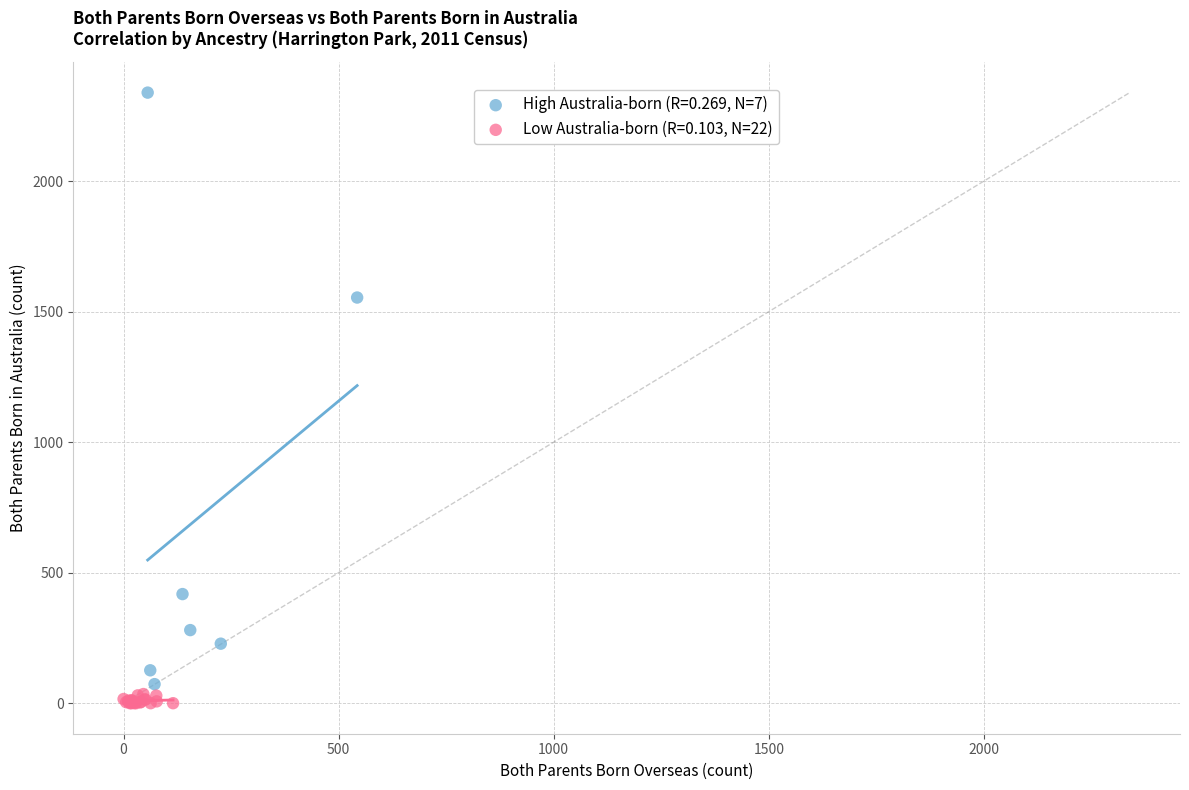

Which series has the largest Y range (max minus min)?

High Australia-born (R=0.269, N=7)